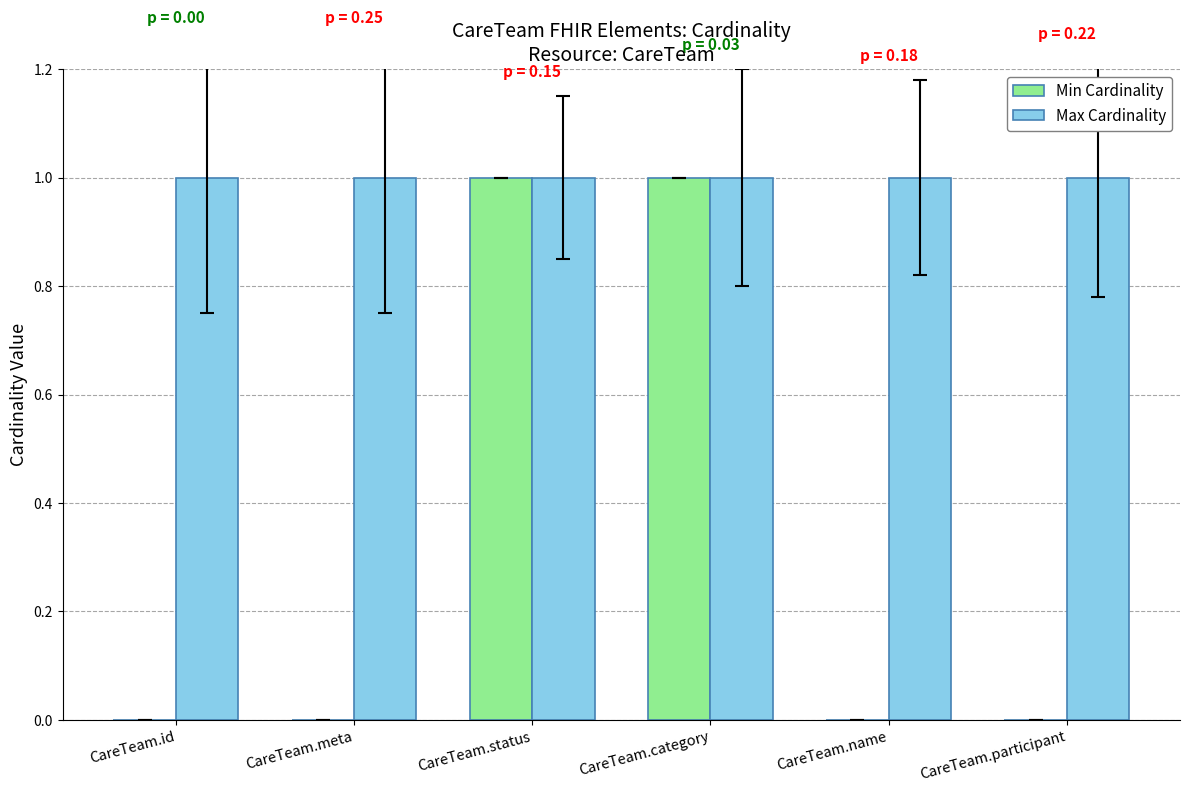

What is the sum of the Min Cardinality values at CareTeam.category and CareTeam.participant?

1